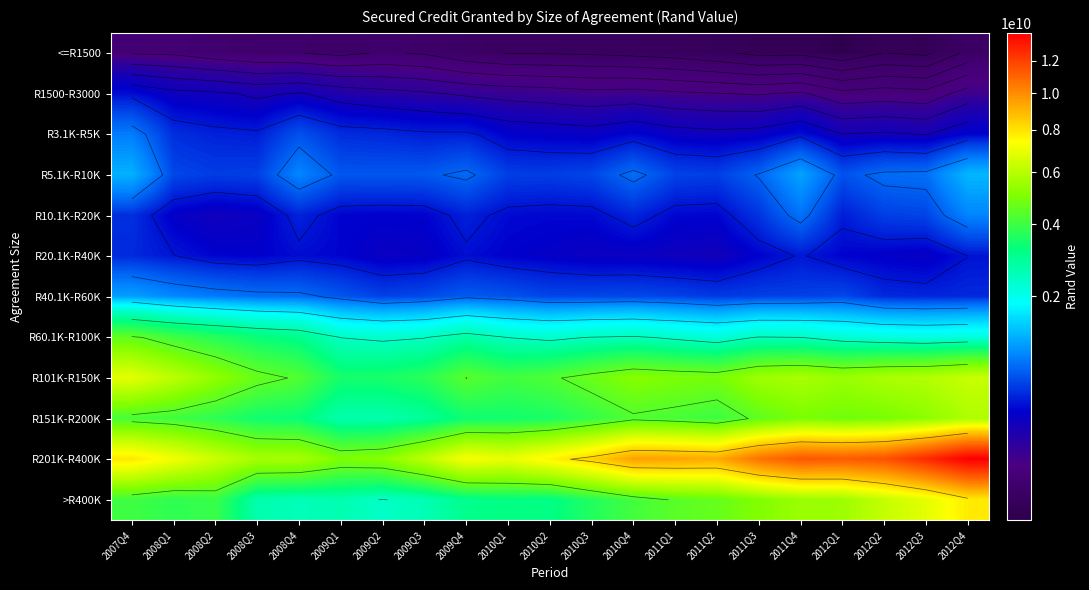

What is the maximum value shown in the chart?

13920817748